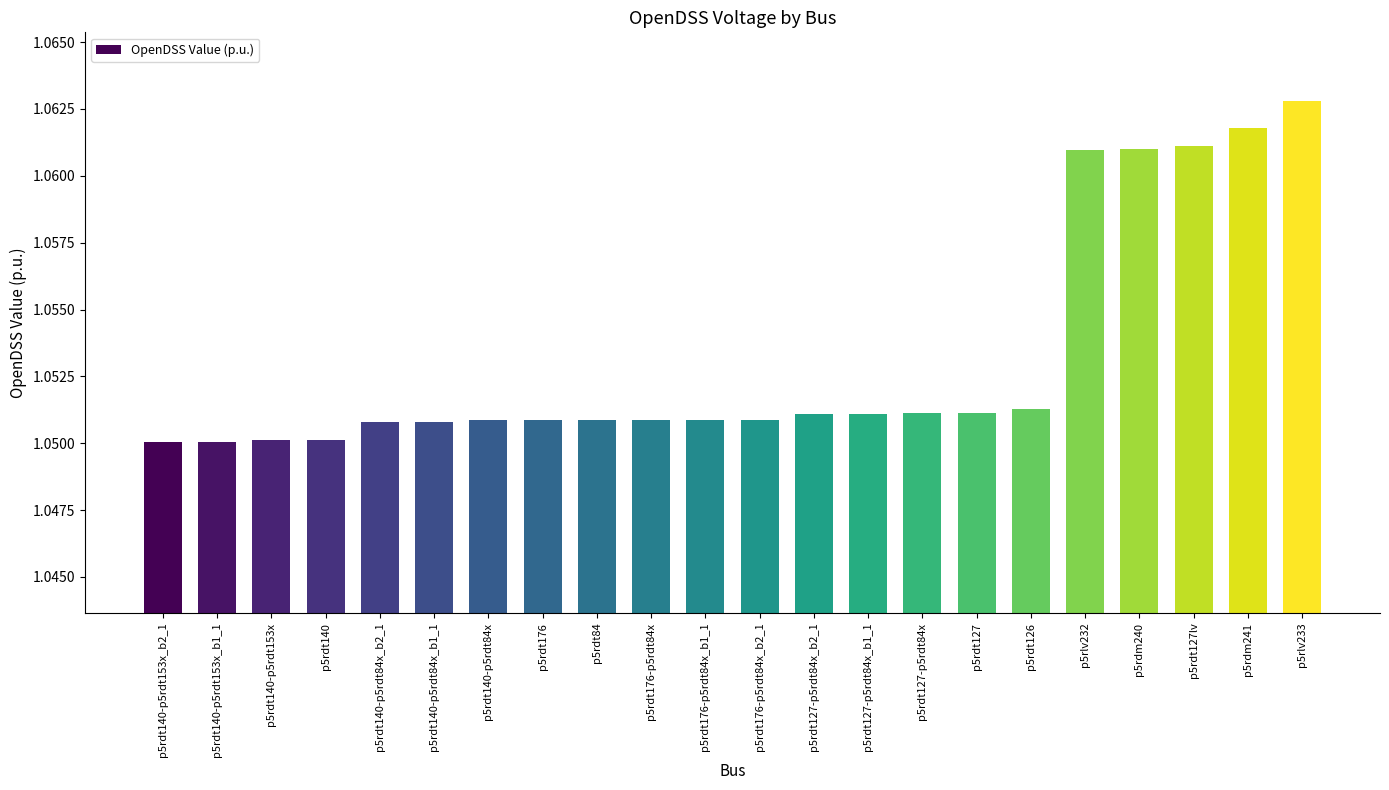

True or false: the data shows 0.2 at p5rdt84.

False